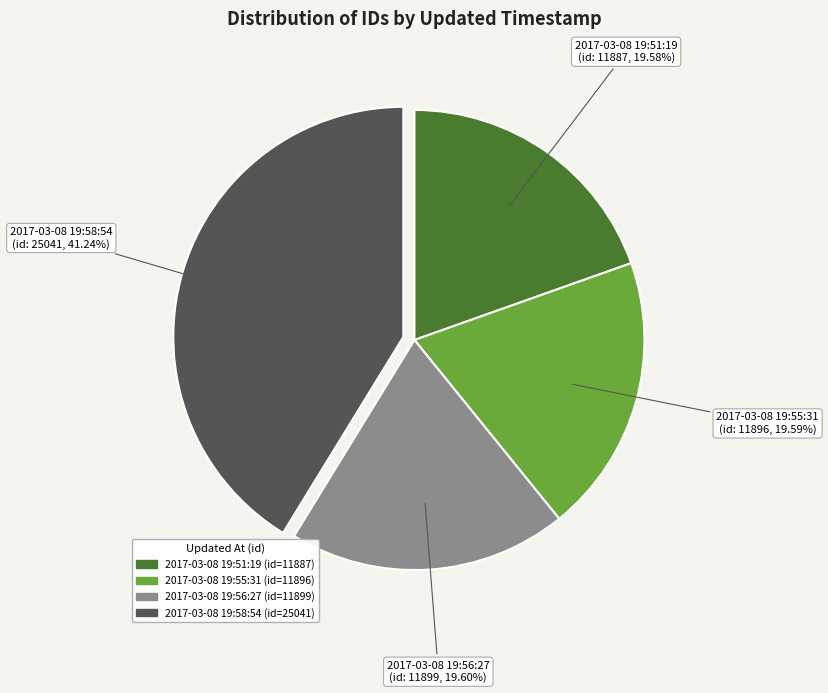

Is there a majority slice in this chart?

No